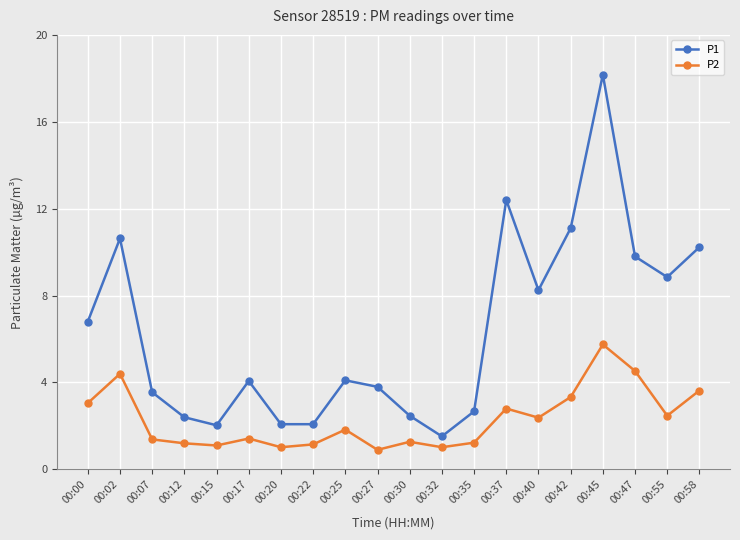

What is the difference between the highest and lowest values at 00:47?

5.3